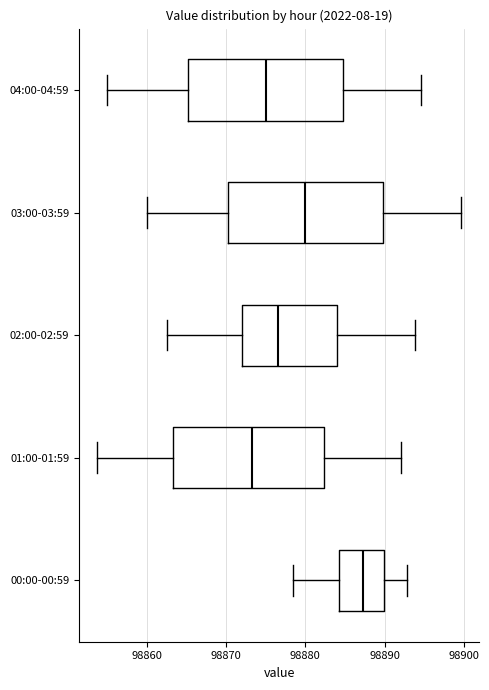

Where does the left whisker of the box for 03:00-03:59 end on the x-axis? The values are not printed on the chart, so give them approximately, as read against the axis.

98860